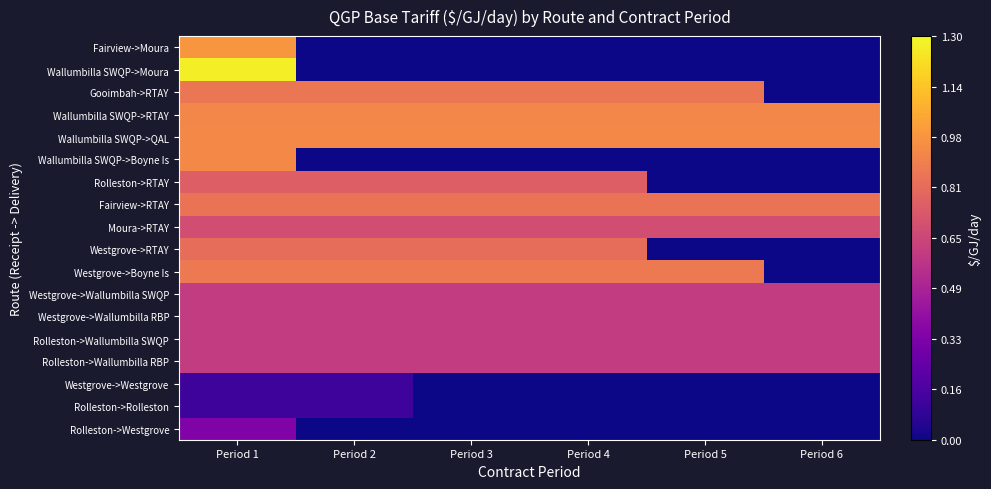

Reading left to right, list all the values displayed in this chart.

Fairview->Moura: Period 1=1.0	Period 2=0.0	Period 3=0.0	Period 4=0.0	Period 5=0.0	Period 6=0.0
Wallumbilla SWQP->Moura: Period 1=1.3	Period 2=0.0	Period 3=0.0	Period 4=0.0	Period 5=0.0	Period 6=0.0
Gooimbah->RTAY: Period 1=0.9	Period 2=0.9	Period 3=0.9	Period 4=0.9	Period 5=0.9	Period 6=0.0
Wallumbilla SWQP->RTAY: Period 1=0.9	Period 2=0.9	Period 3=0.9	Period 4=0.9	Period 5=0.9	Period 6=0.9
Wallumbilla SWQP->QAL: Period 1=0.9	Period 2=0.9	Period 3=0.9	Period 4=0.9	Period 5=0.9	Period 6=0.9
Wallumbilla SWQP->Boyne Is: Period 1=0.9	Period 2=0.0	Period 3=0.0	Period 4=0.0	Period 5=0.0	Period 6=0.0
Rolleston->RTAY: Period 1=0.8	Period 2=0.8	Period 3=0.8	Period 4=0.8	Period 5=0.0	Period 6=0.0
Fairview->RTAY: Period 1=0.8	Period 2=0.8	Period 3=0.8	Period 4=0.8	Period 5=0.8	Period 6=0.8
Moura->RTAY: Period 1=0.7	Period 2=0.7	Period 3=0.7	Period 4=0.7	Period 5=0.7	Period 6=0.7
Westgrove->RTAY: Period 1=0.8	Period 2=0.8	Period 3=0.8	Period 4=0.8	Period 5=0.0	Period 6=0.0
Westgrove->Boyne Is: Period 1=0.9	Period 2=0.9	Period 3=0.9	Period 4=0.9	Period 5=0.9	Period 6=0.0
Westgrove->Wallumbilla SWQP: Period 1=0.6	Period 2=0.6	Period 3=0.6	Period 4=0.6	Period 5=0.6	Period 6=0.6
Westgrove->Wallumbilla RBP: Period 1=0.6	Period 2=0.6	Period 3=0.6	Period 4=0.6	Period 5=0.6	Period 6=0.6
Rolleston->Wallumbilla SWQP: Period 1=0.6	Period 2=0.6	Period 3=0.6	Period 4=0.6	Period 5=0.6	Period 6=0.6
Rolleston->Wallumbilla RBP: Period 1=0.6	Period 2=0.6	Period 3=0.6	Period 4=0.6	Period 5=0.6	Period 6=0.6
Westgrove->Westgrove: Period 1=0.1	Period 2=0.1	Period 3=0.0	Period 4=0.0	Period 5=0.0	Period 6=0.0
Rolleston->Rolleston: Period 1=0.1	Period 2=0.1	Period 3=0.0	Period 4=0.0	Period 5=0.0	Period 6=0.0
Rolleston->Westgrove: Period 1=0.3	Period 2=0.0	Period 3=0.0	Period 4=0.0	Period 5=0.0	Period 6=0.0